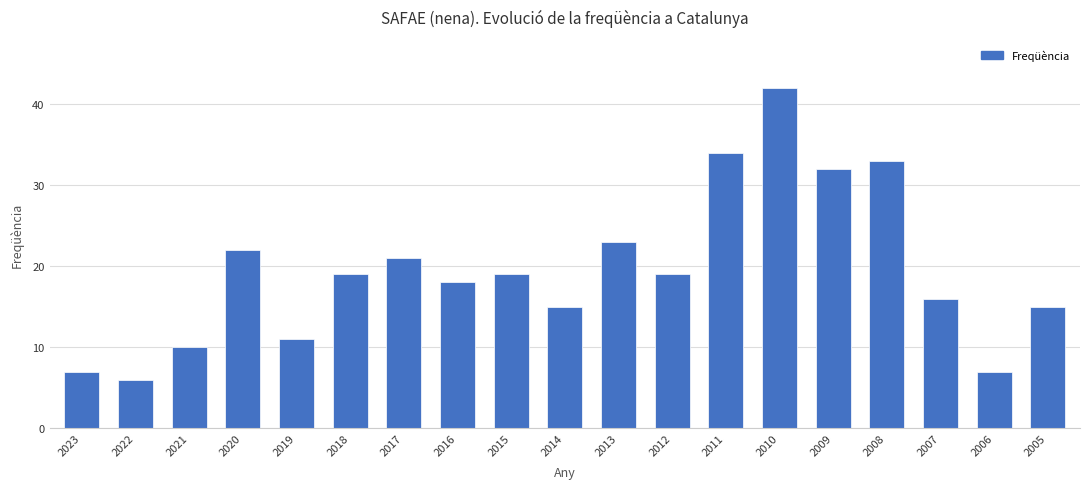

What is the difference between the second highest and second lowest values?

27